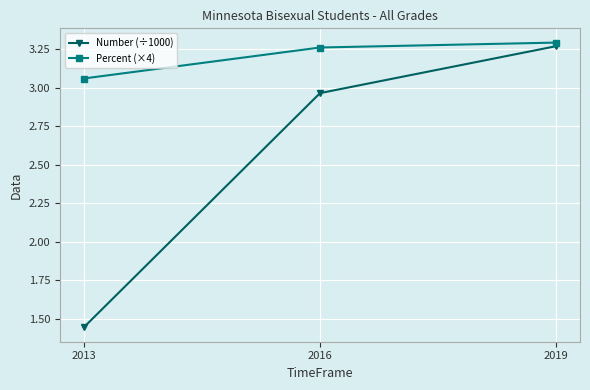

Which category has the lowest value in the Number (÷1000) series?

2013